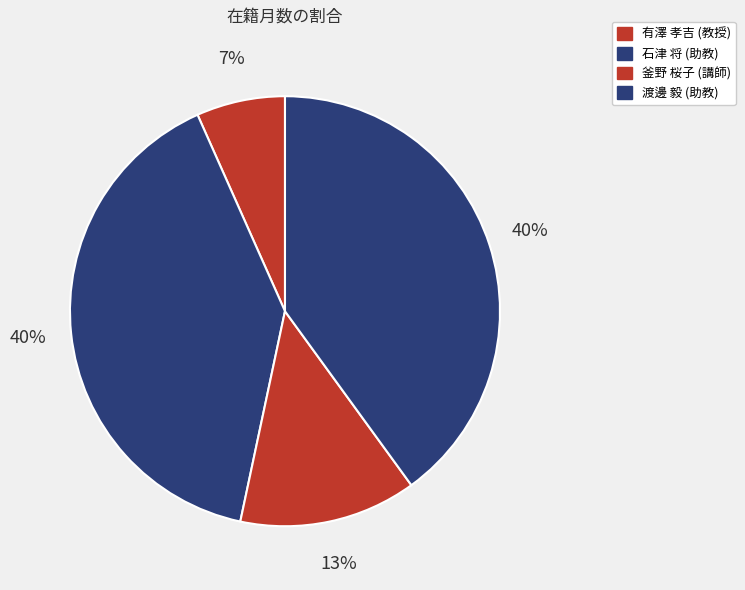

How many segments does this pie chart have?

4